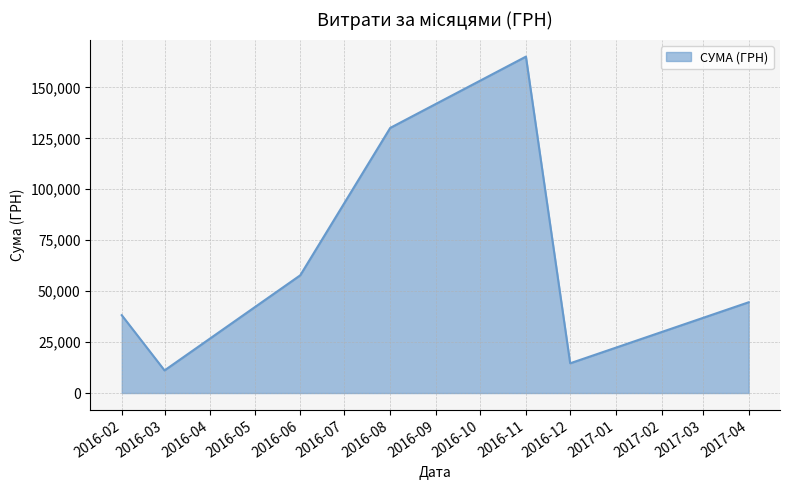

At which category does the data reach its first local peak?

2016-11